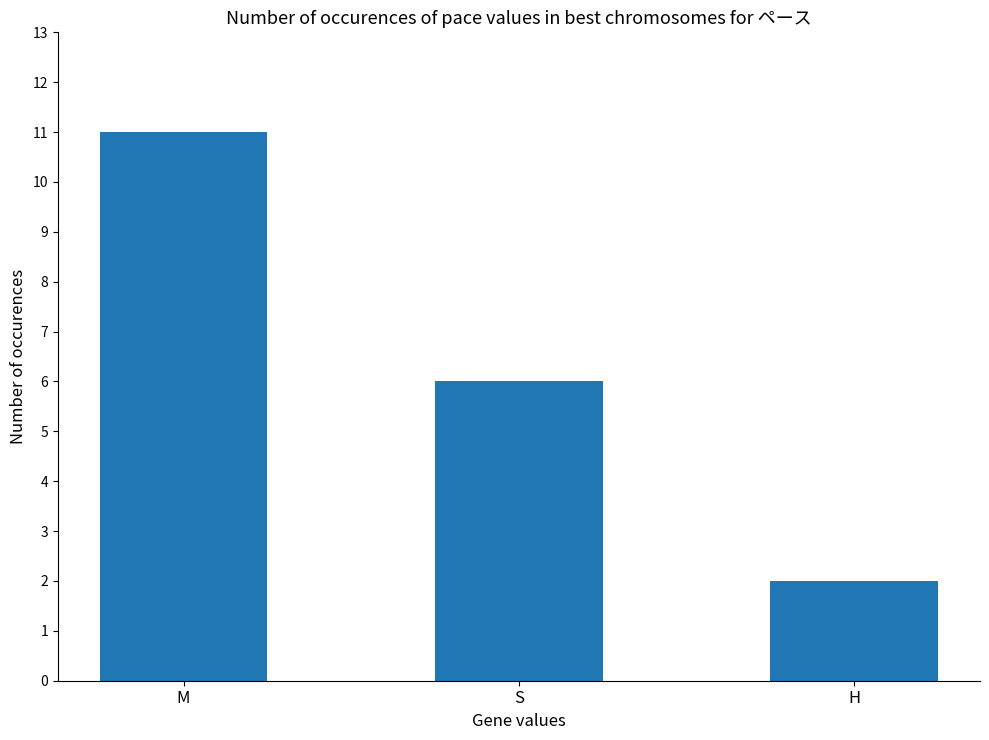

What is the maximum value shown in the chart?

11